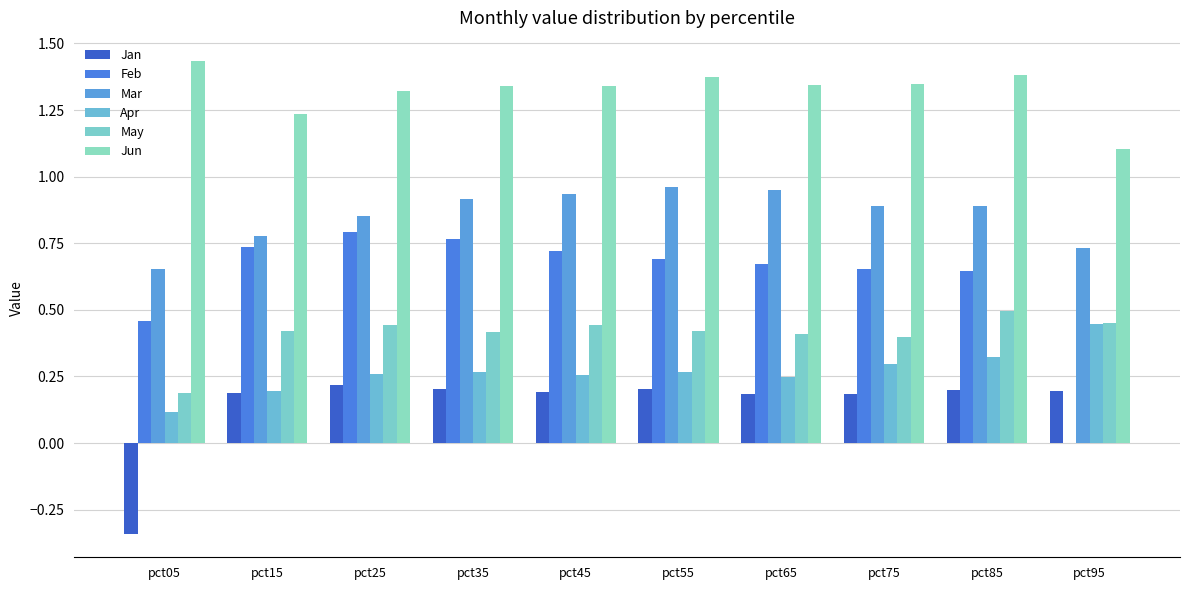

What is the total value across all series at pct75?

3.8